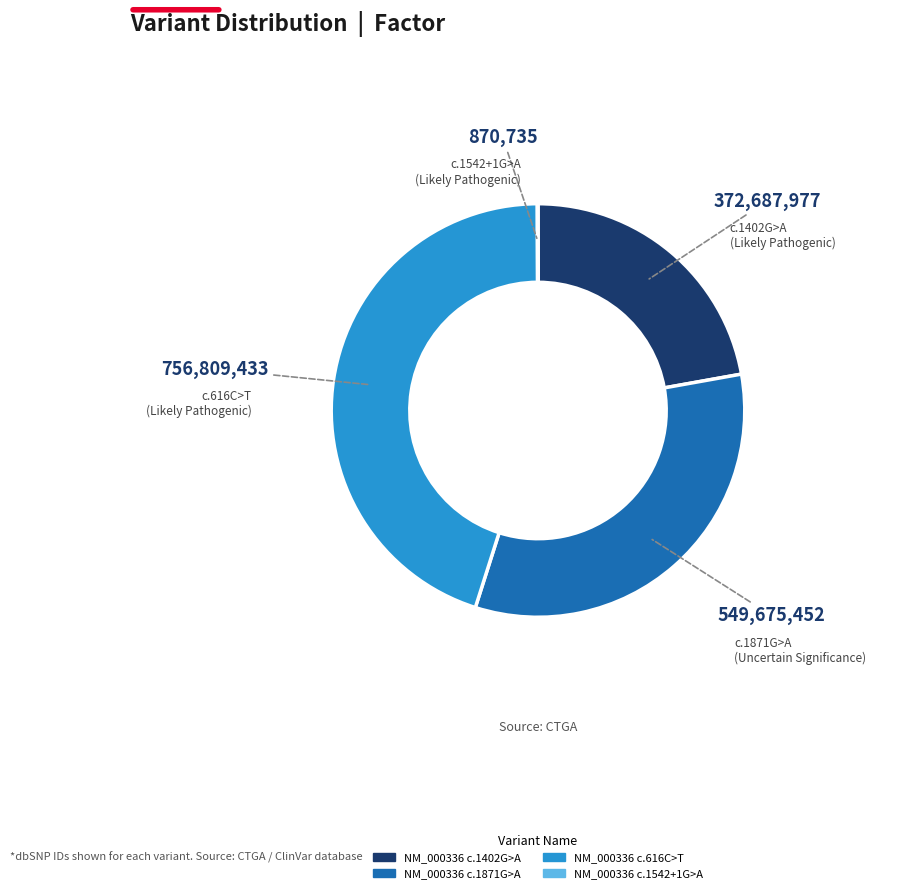

Is there any slice that represents more than half of the pie?

No